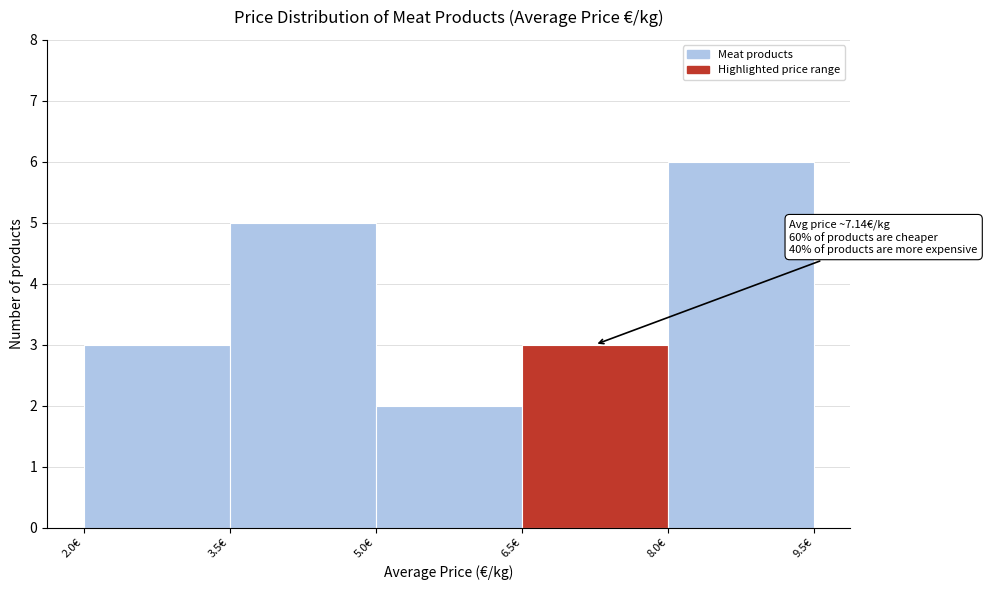

Over which range of the x-axis is the bar tallest?

8.0 to 9.5